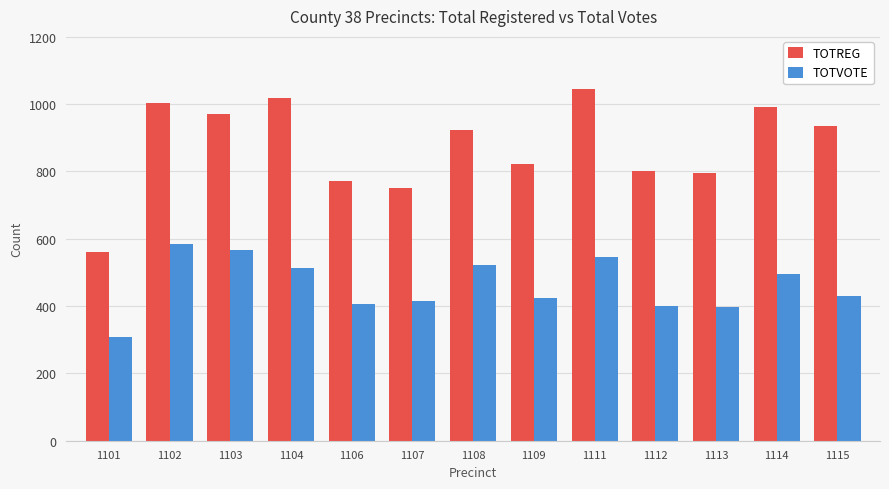

What is the spread (max minus min) of values at 1111?

499